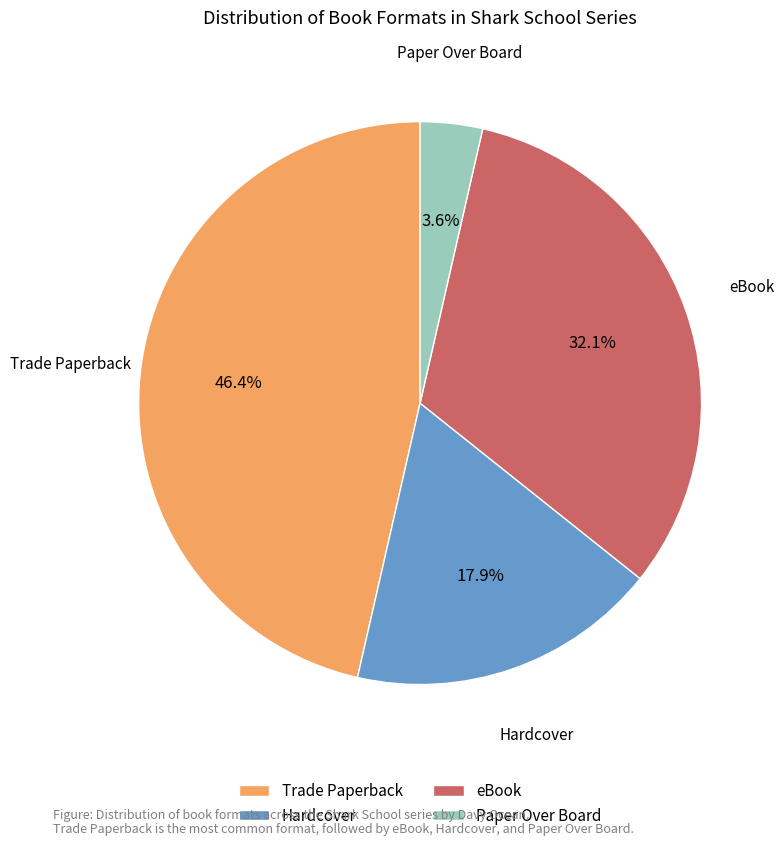

To the nearest percent, what portion does eBook represent?

32%